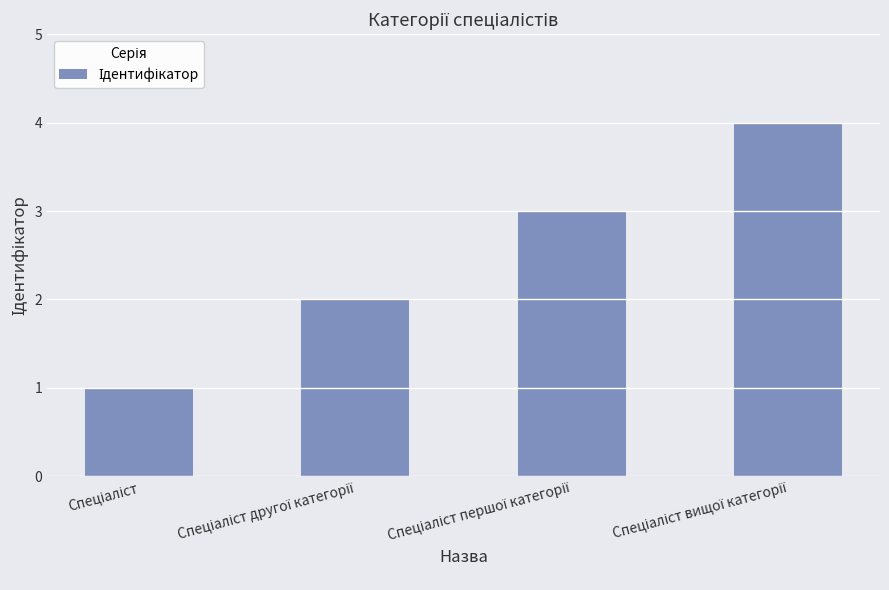

What is the difference between the second highest and minimum values?

2